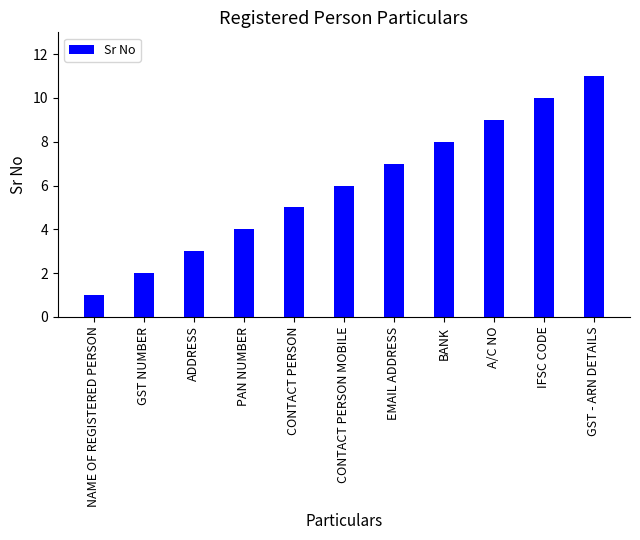

Between BANK and GST - ARN DETAILS, which is larger?

GST - ARN DETAILS